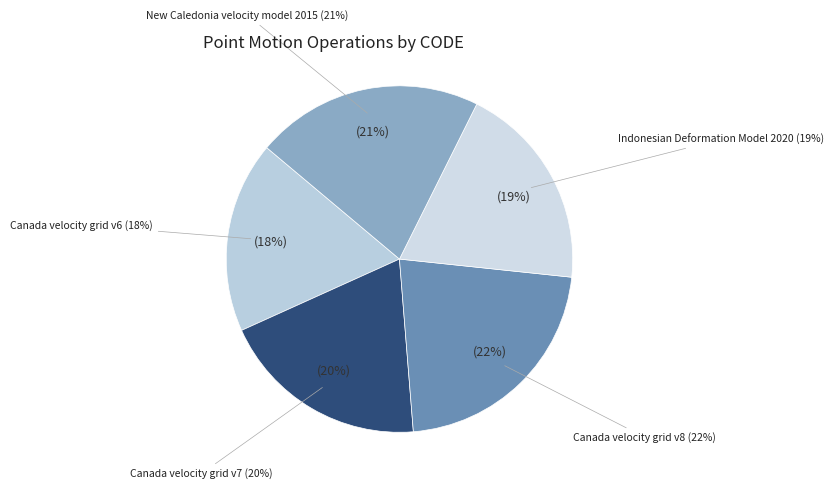

Rank the categories by value from lowest to highest.

Canada velocity grid v6, Indonesian Deformation Model 2020, Canada velocity grid v7, New Caledonia velocity model 2015, Canada velocity grid v8